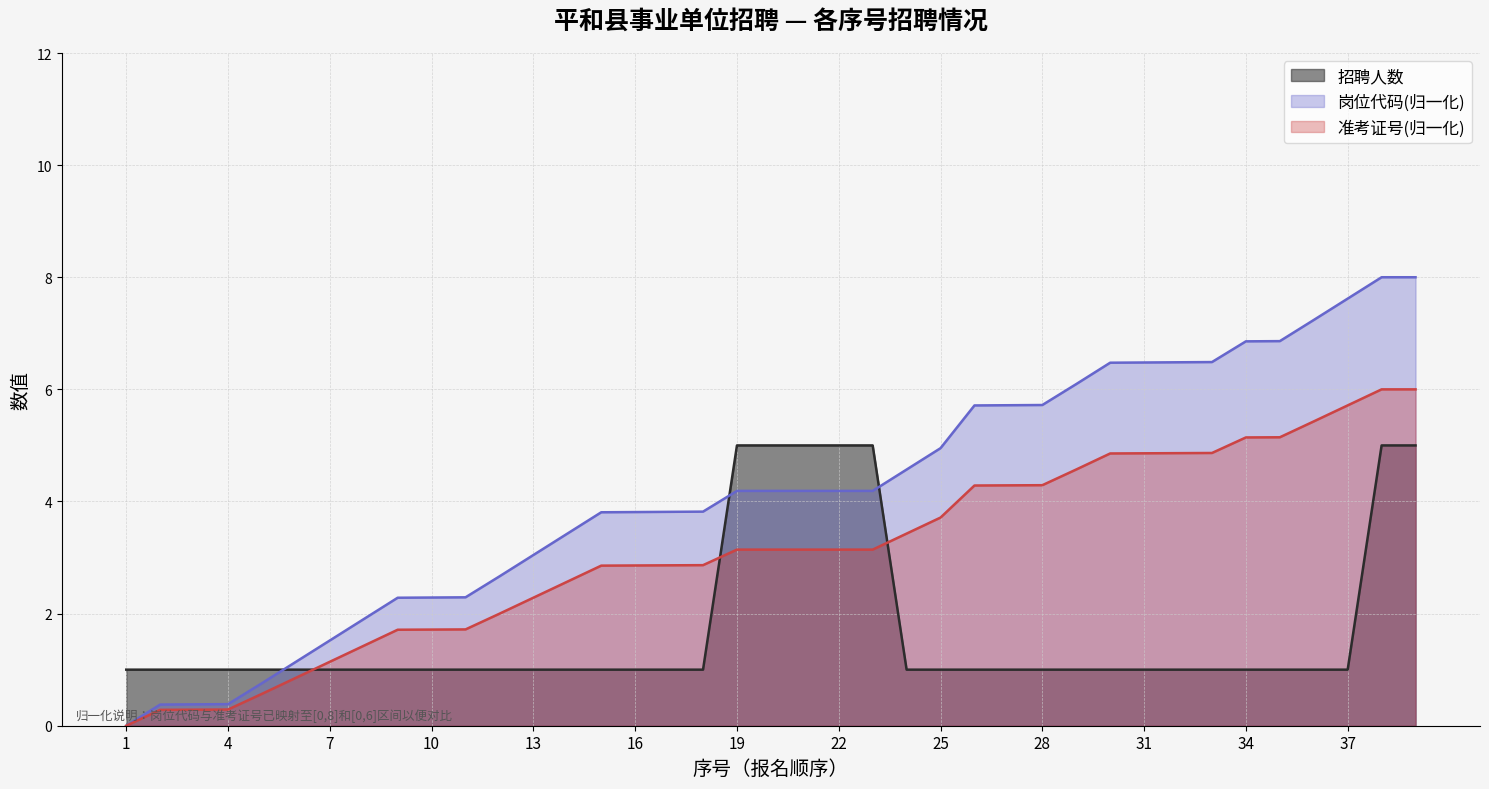

List the series in order of their overall mean, lowest first.

招聘人数, 准考证号(归一化), 岗位代码(归一化)